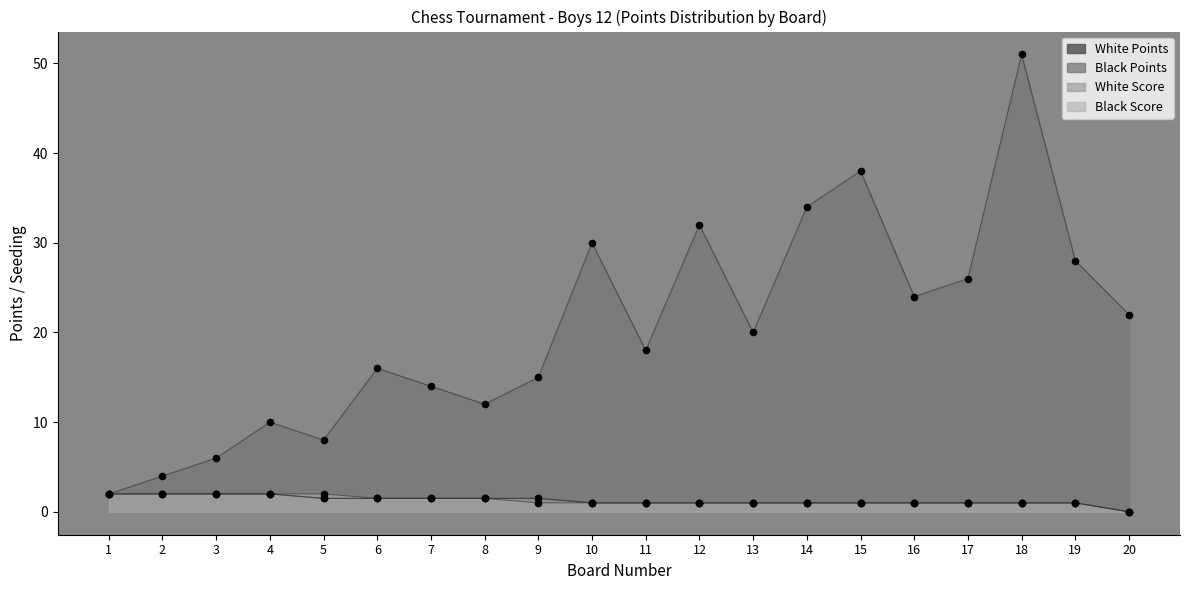

Which series has the largest total across all categories?

Black Points